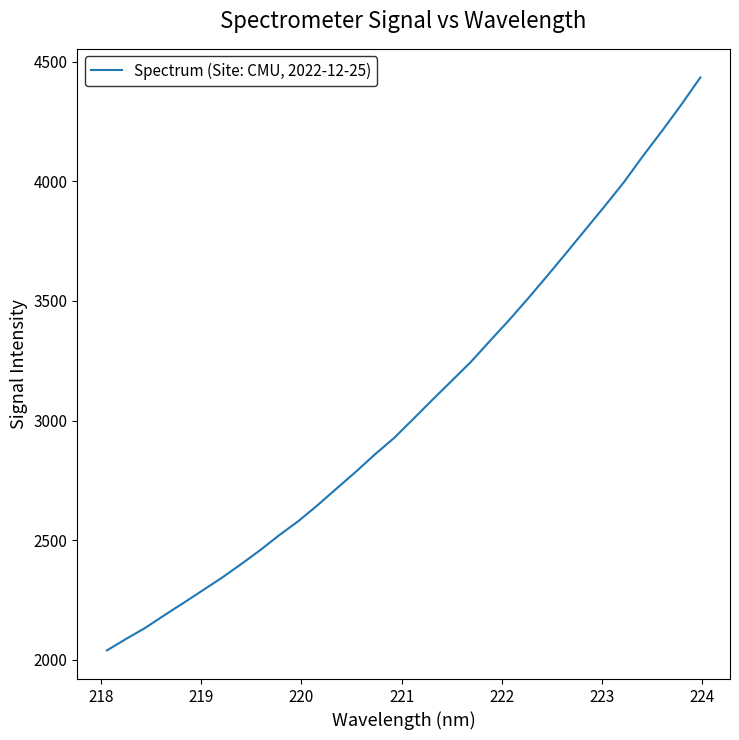

What is the difference between the maximum and minimum values?

2393.6